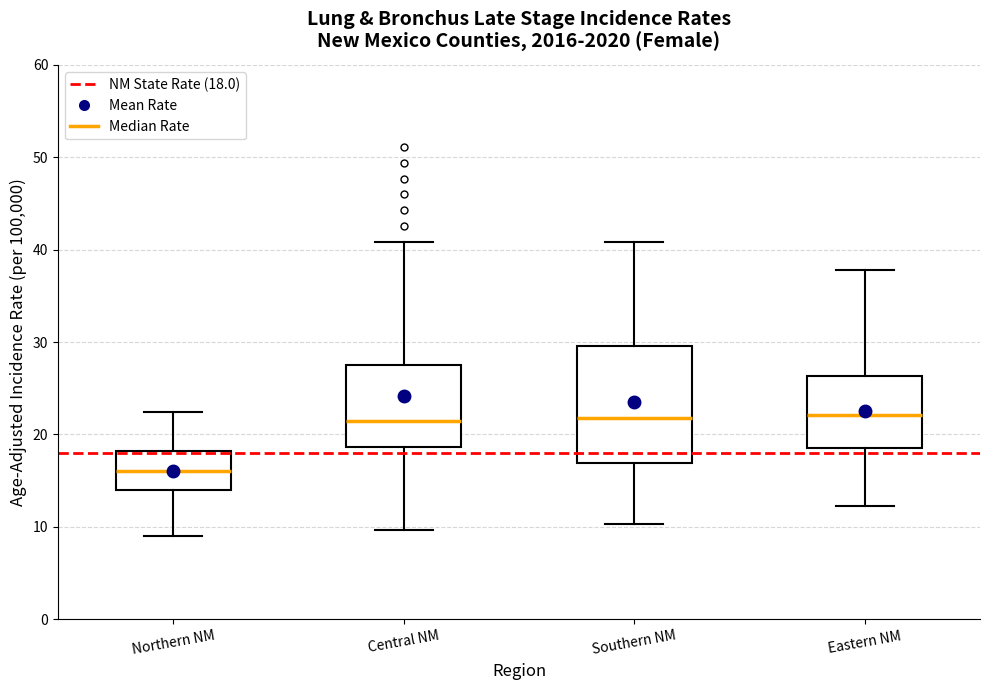

Reading left to right, transcribe this box plot: for each box, give where its median line is, the range the box spans, and where its two whiskers end, as read against the y-axis. The values are not printed on the chart, so give them approximately, as read against the axis.

Northern NM: median 16, box 14 to 18, whiskers 9 to 22
Central NM: median 21, box 19 to 28, whiskers 10 to 41
Southern NM: median 22, box 17 to 30, whiskers 10 to 41
Eastern NM: median 22, box 19 to 26, whiskers 12 to 38